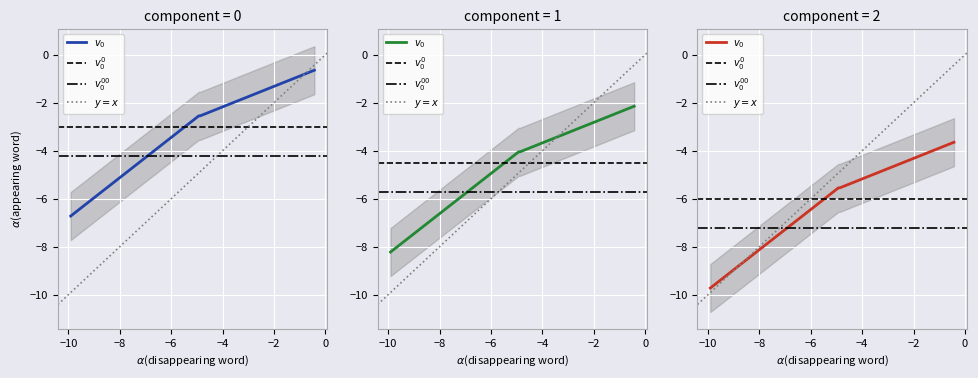

What is the difference between the maximum and minimum values?

6.1